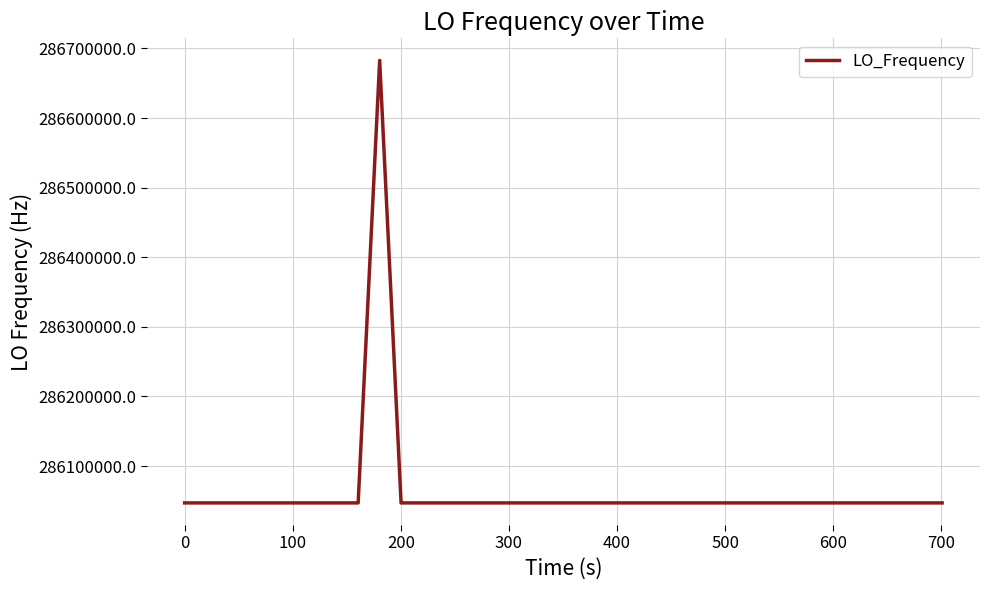

How many lines are shown in the chart?

1